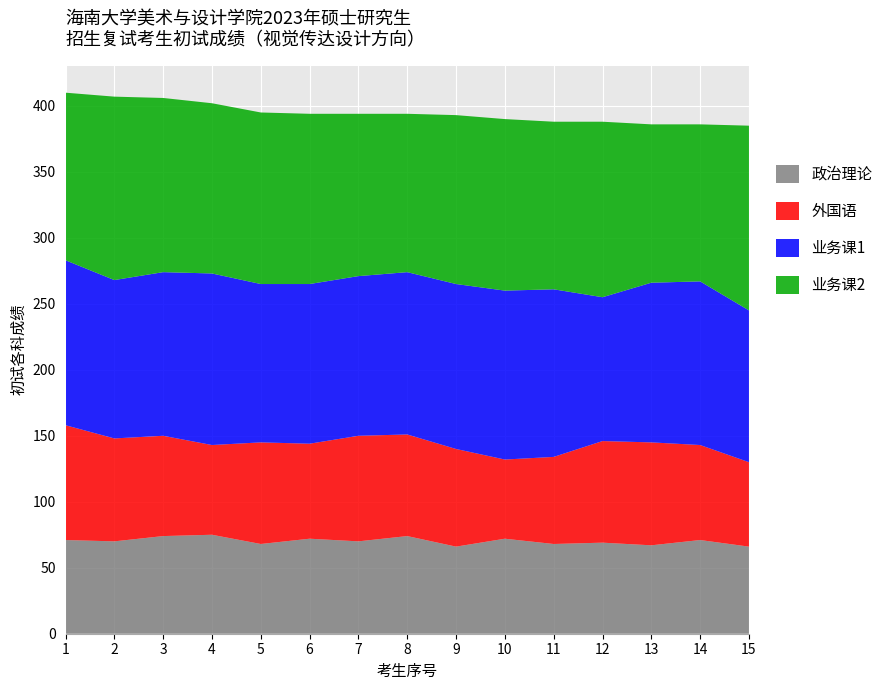

Reading left to right, extract all data points from this chart.

政治理论: 71	70	74	75	68	72	70	74	66	72	68	69	67	71	66
外国语: 87	78	76	68	77	72	80	77	74	60	66	77	78	72	64
业务课1: 125	120	124	130	120	121	121	123	125	128	127	109	121	124	115
业务课2: 127	139	132	129	130	129	123	120	128	130	127	133	120	119	140